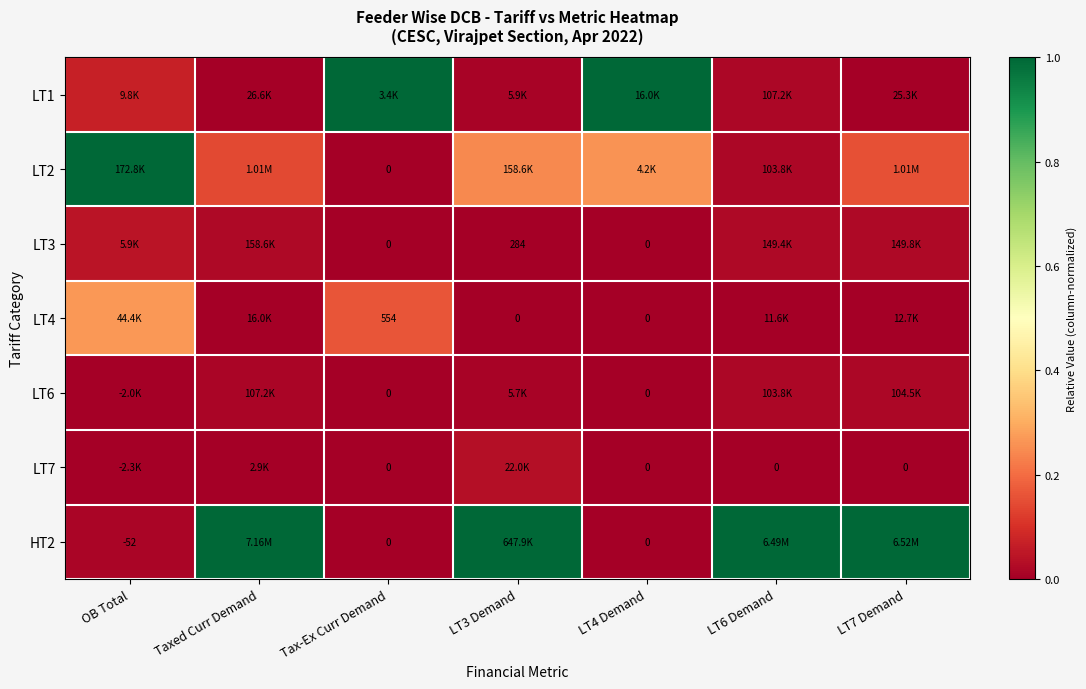

Rank the series at LT4 Demand from lowest to highest value.

LT3, LT4, LT6, LT7, HT2, LT2, LT1